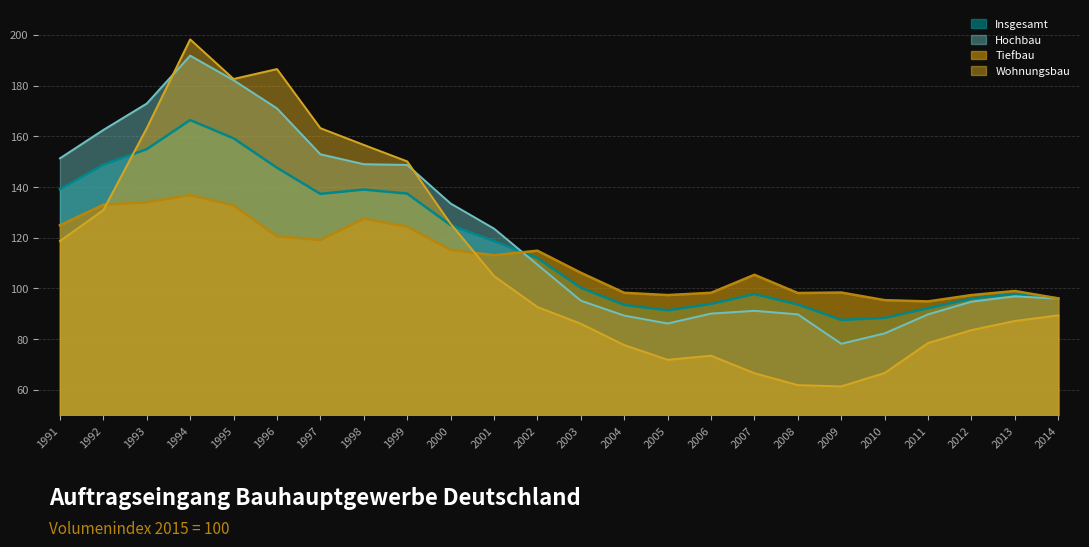

What is the greatest value displayed?

198.2